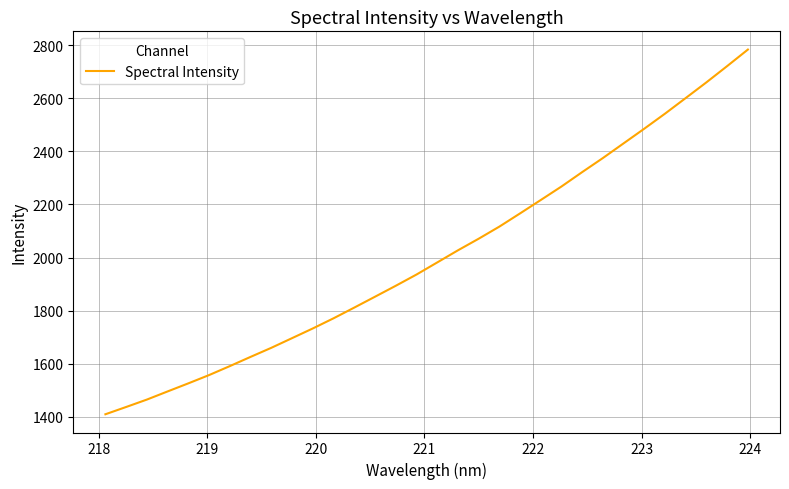

What is the difference between the maximum and minimum values?

1373.5